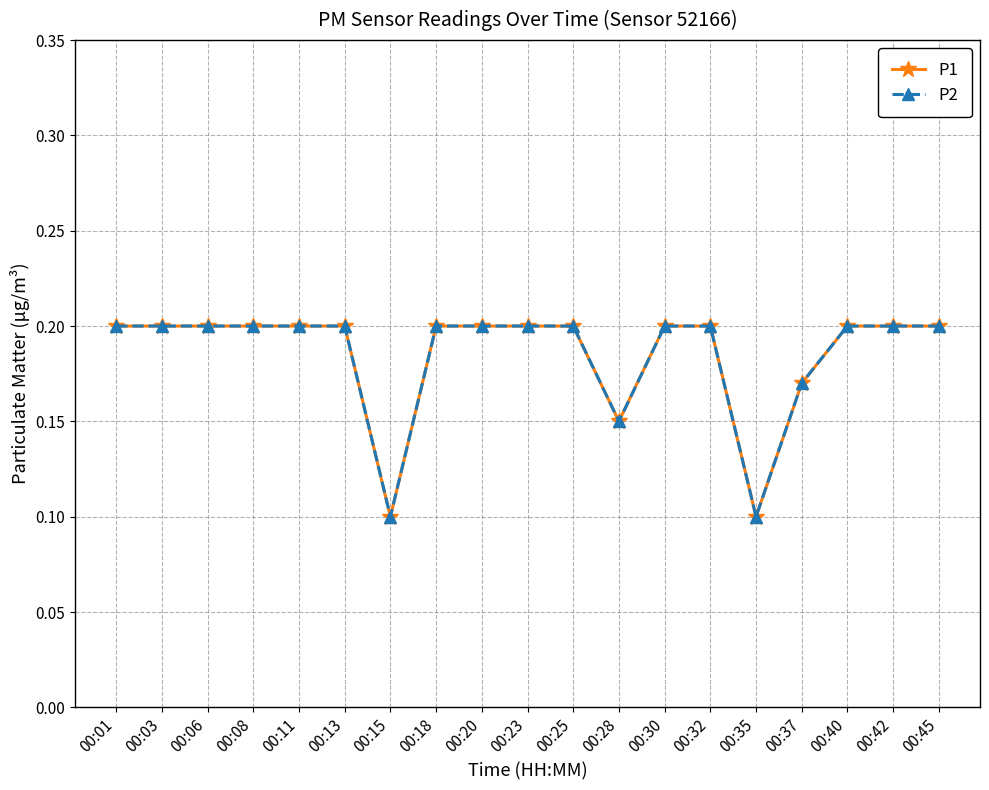

True or false: P1 has more than 1 points higher than both neighbors.

False